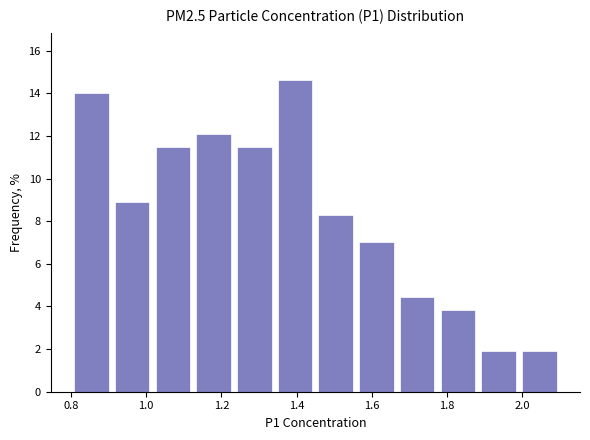

Reading left to right, transcribe this chart: for each bar, give the range it covers on the x-axis and its height. Neither the bar edges nor the heights are printed on the chart, so give them approximately, as read against the axes.

0.80 to 0.90: 14.0
0.90 to 1.02: 9.0
1.02 to 1.12: 11.4
1.12 to 1.24: 12.2
1.24 to 1.34: 11.4
1.34 to 1.46: 14.6
1.46 to 1.56: 8.2
1.56 to 1.66: 7.0
1.66 to 1.78: 4.4
1.78 to 1.88: 3.8
1.88 to 2.00: 2.0
2.00 to 2.10: 2.0